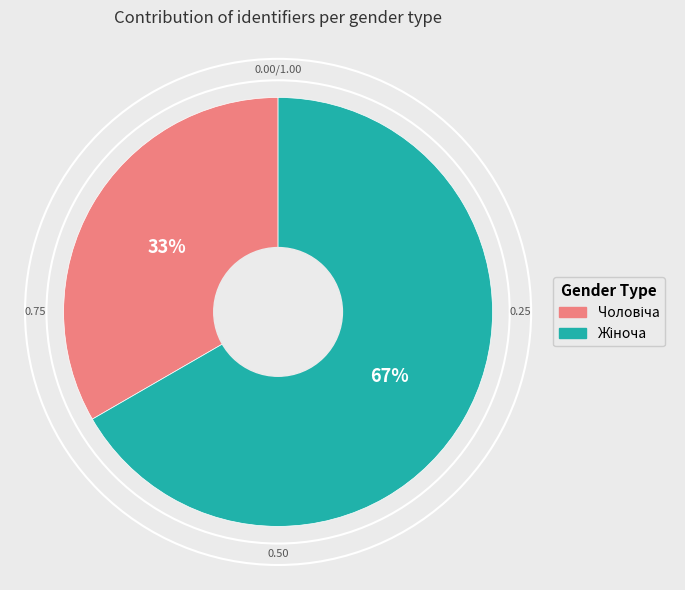

To the nearest percent, what is the average slice percentage?

50%